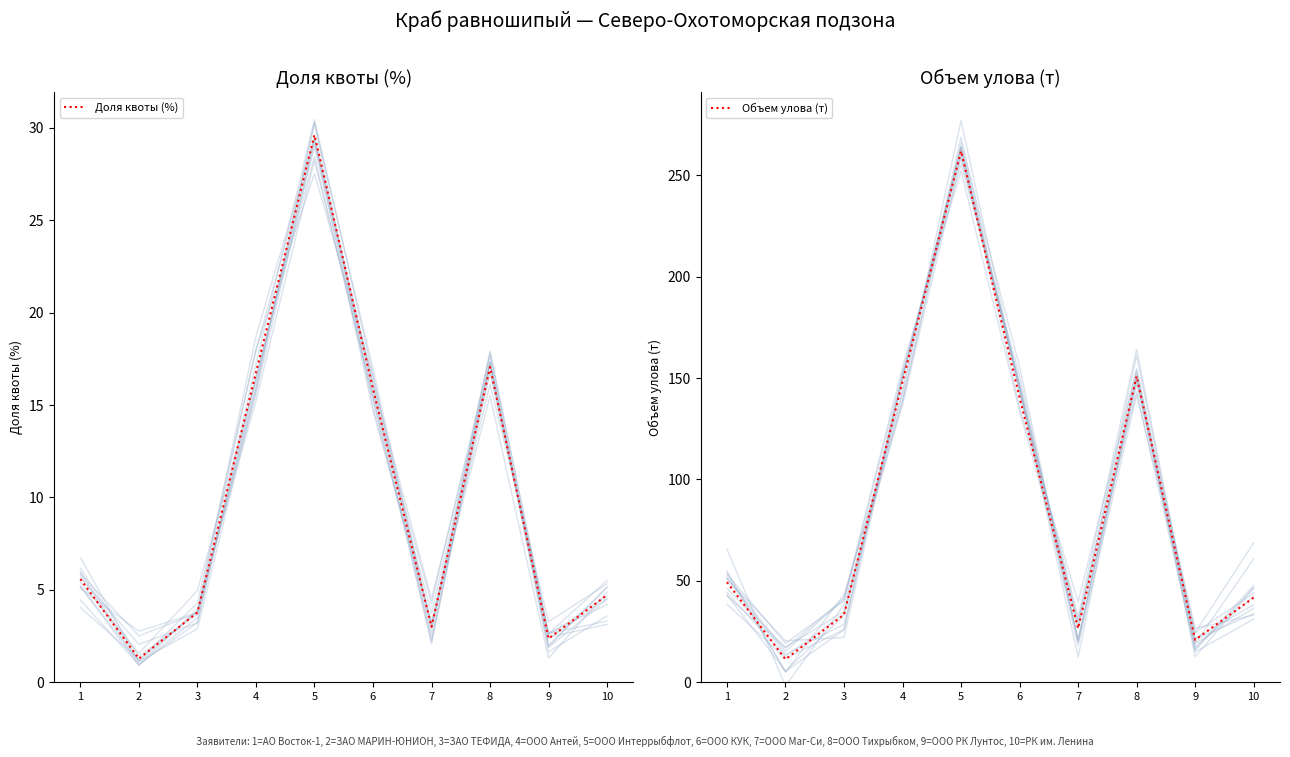

True or false: Доля квоты (%) and Объем улова (т) intersect in this chart.

False